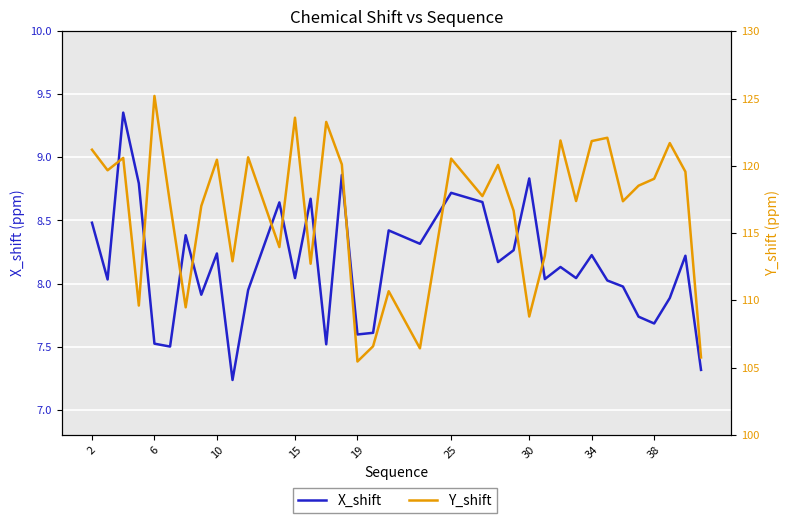

How many lines are shown in the chart?

2